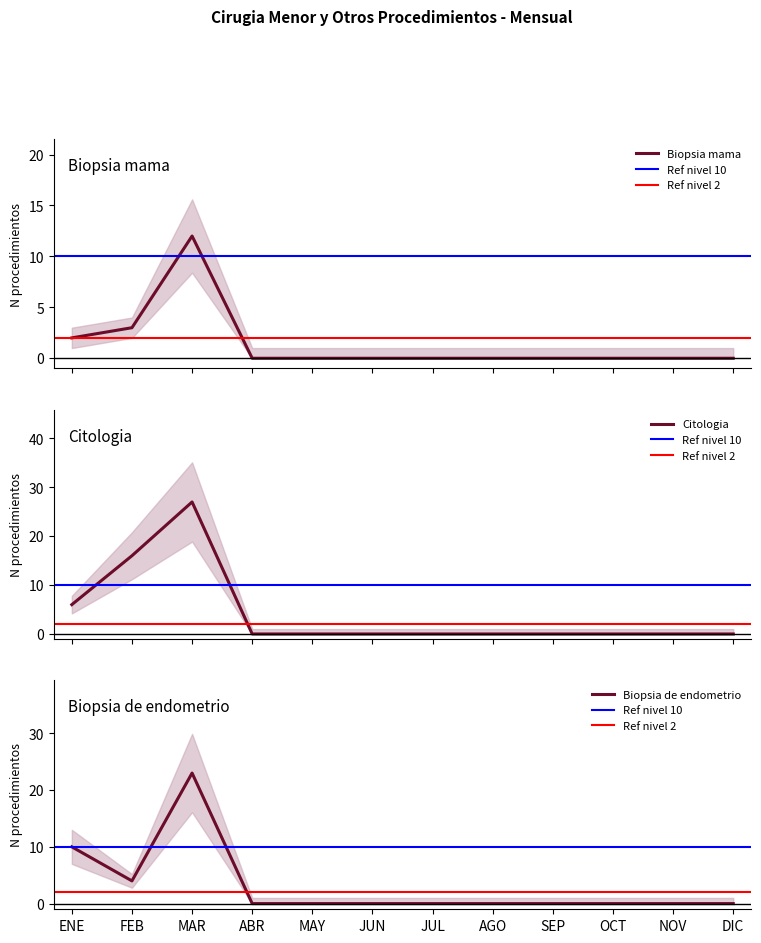

How many Citologia values are between 0 and 6?

10